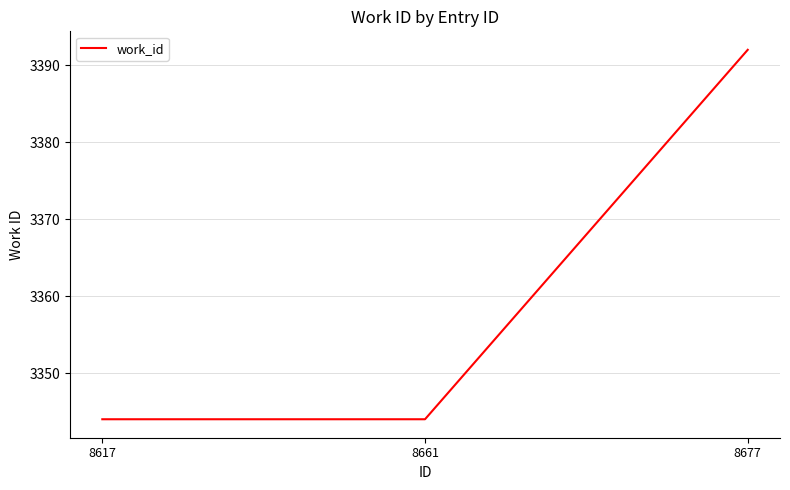

Which has a higher value, 8617 or 8677?

8677